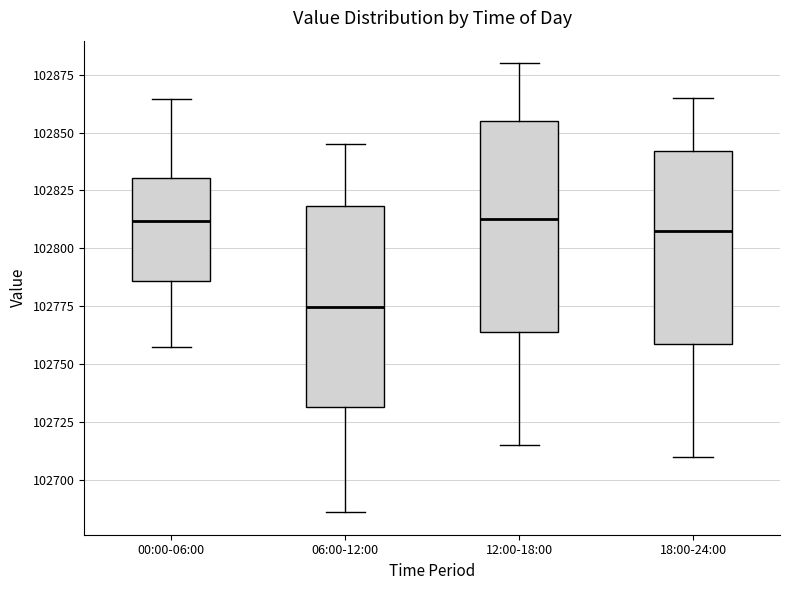

Reading left to right, transcribe this box plot: for each box, give where its median line is, the range the box spans, and where its two whiskers end, as read against the y-axis. The values are not printed on the chart, so give them approximately, as read against the axis.

00:00-06:00: median 102810, box 102785 to 102830, whiskers 102755 to 102865
06:00-12:00: median 102775, box 102730 to 102820, whiskers 102685 to 102845
12:00-18:00: median 102815, box 102765 to 102855, whiskers 102715 to 102880
18:00-24:00: median 102810, box 102760 to 102840, whiskers 102710 to 102865